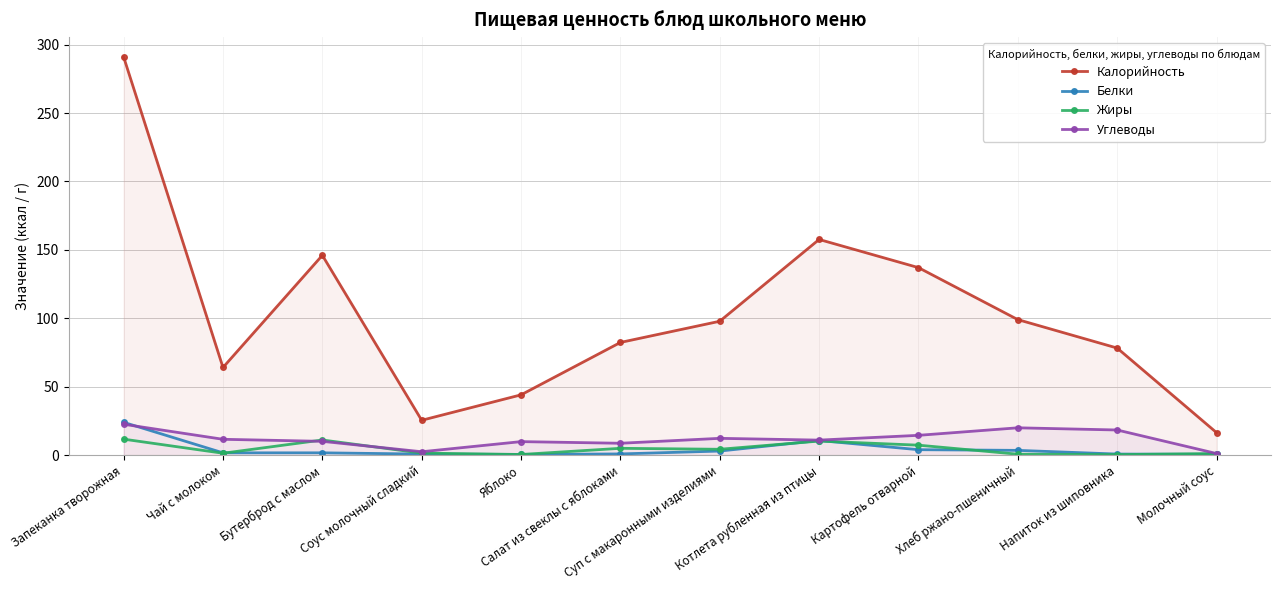

What is the average value of the Калорийность series?

103.2